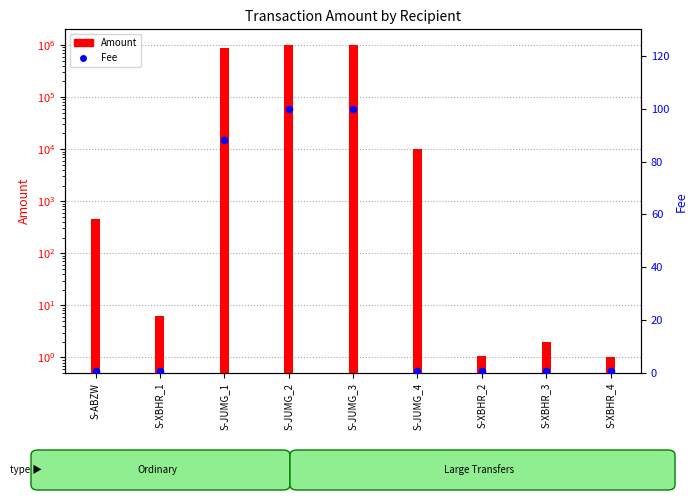

What is the total value across all series at S-XBHR_1?

7.3